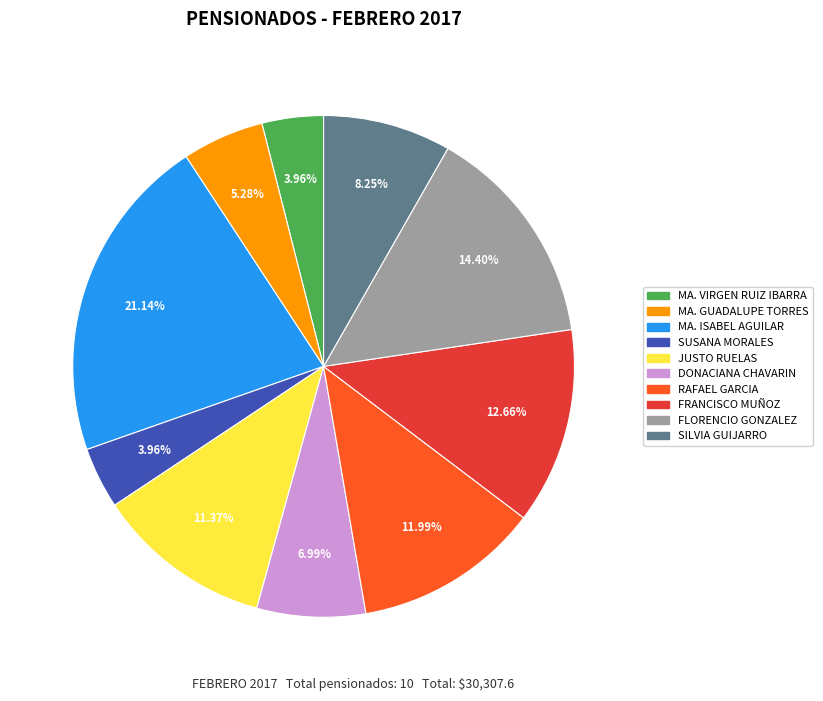

Is there any slice that represents more than half of the pie?

No